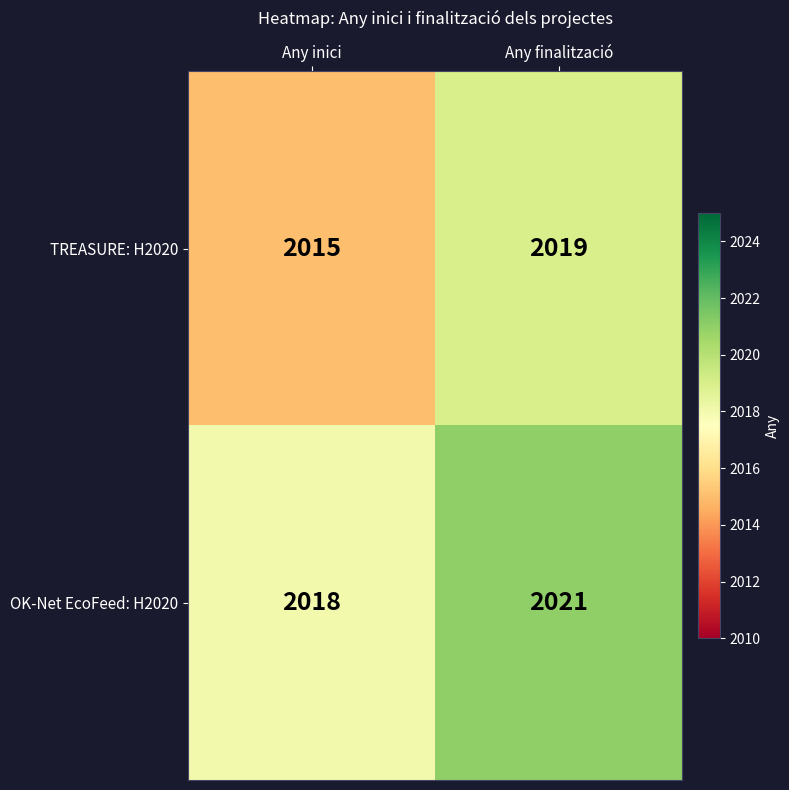

What is the greatest value displayed?

2021